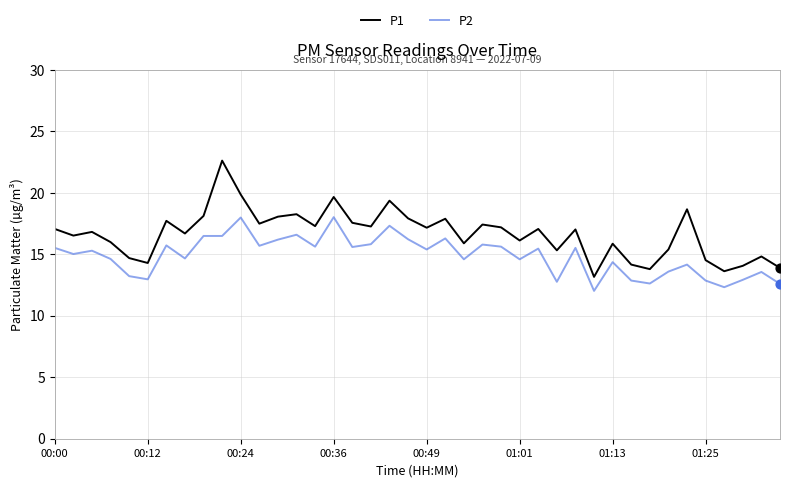

Which series has the largest total across all categories?

P1